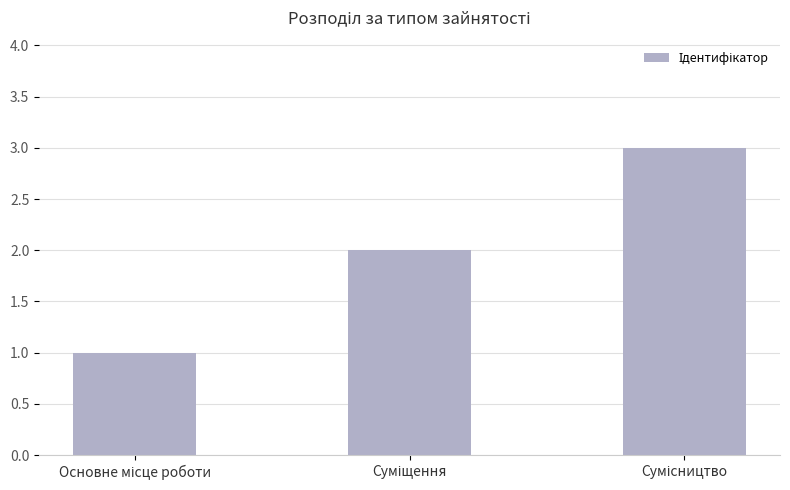

What is the greatest value displayed?

3